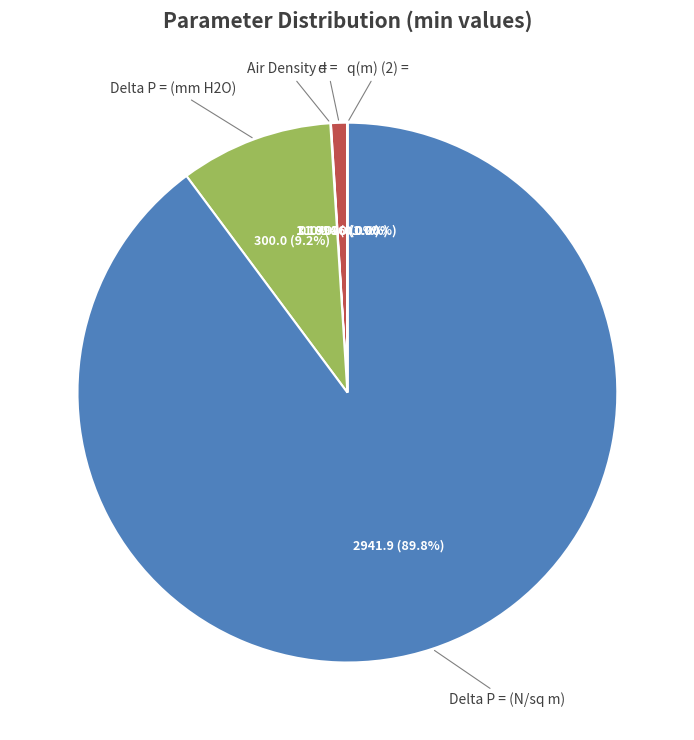

Is there a majority slice in this chart?

Yes